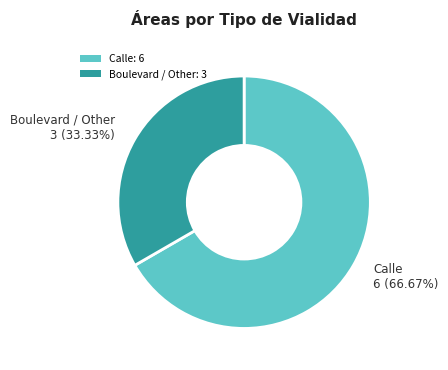

Between Boulevard / Other: 3 and Calle: 6, which is larger?

Calle: 6